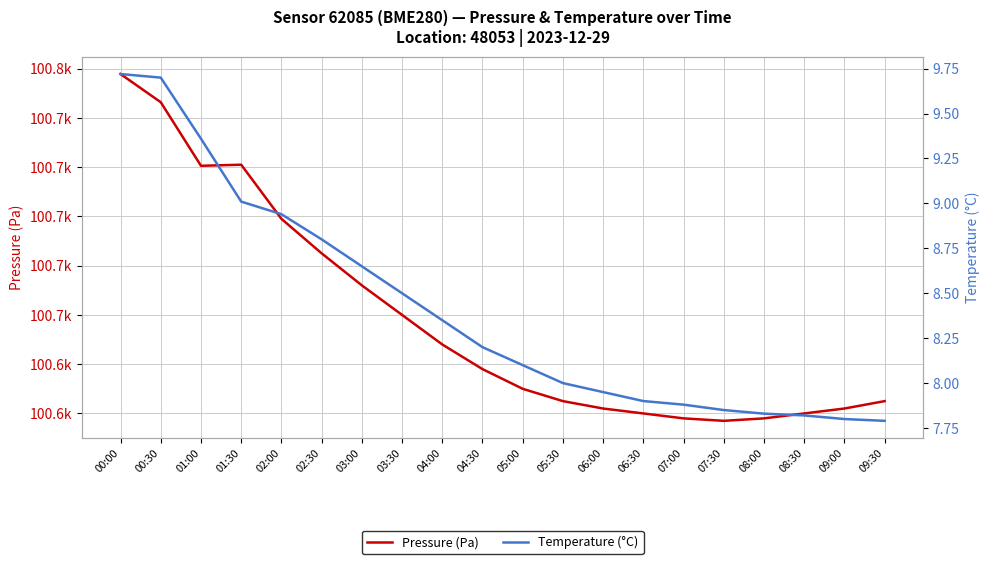

What is the smallest value displayed?

7.8